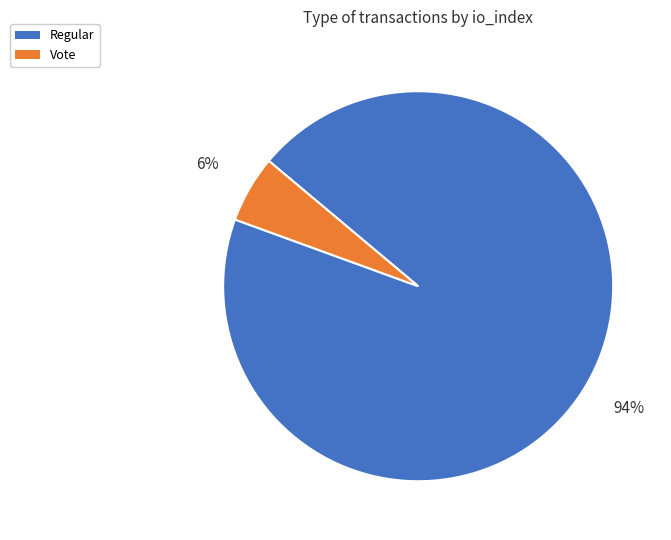

To the nearest percent, what percentage of the pie is Vote?

6%